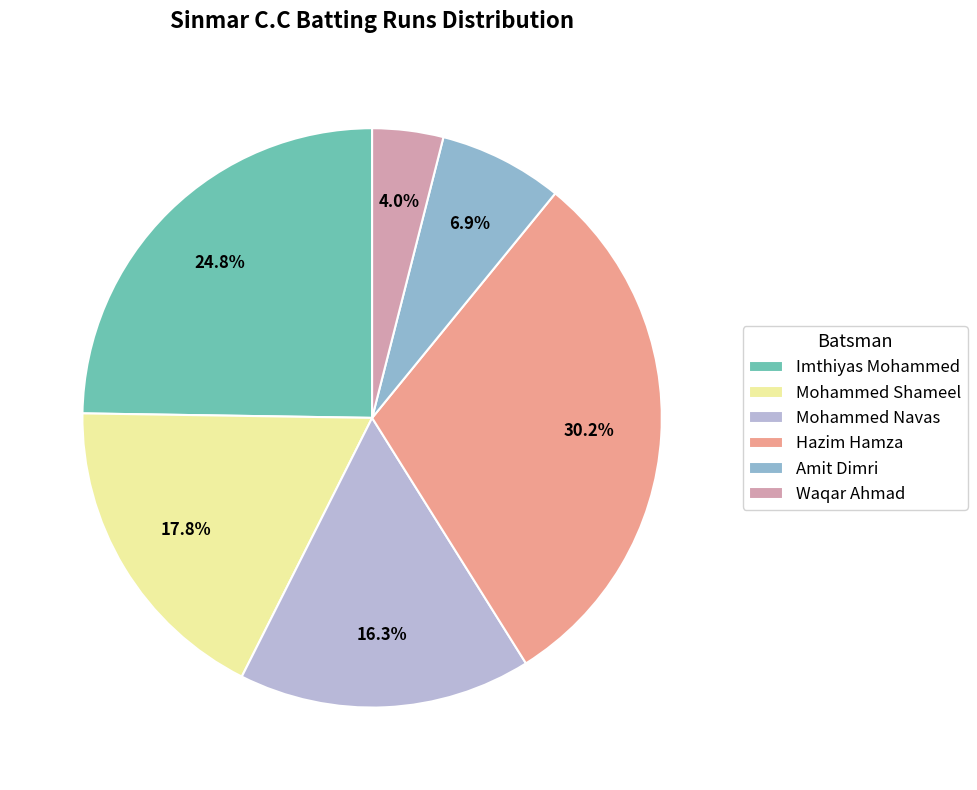

Between Imthiyas Mohammed and Mohammed Shameel, which is larger?

Imthiyas Mohammed